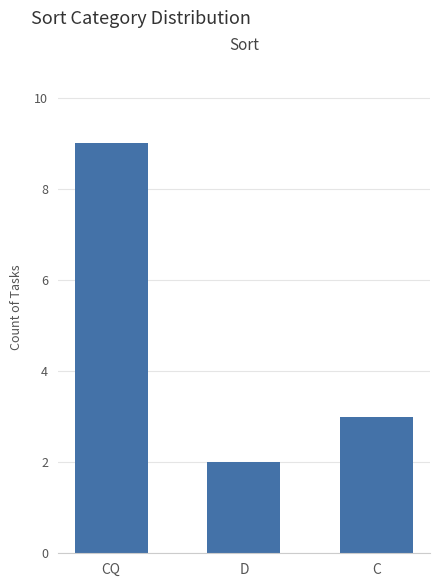

Rank the categories by value from lowest to highest.

D, C, CQ